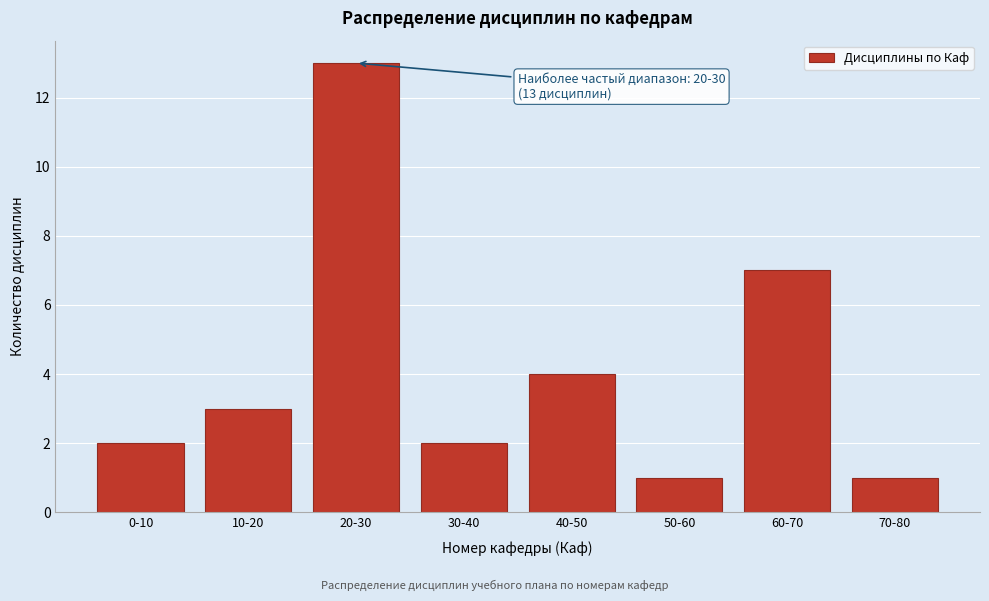

Reading left to right, transcribe all the data shown in this chart.

0-10=2	10-20=3	20-30=13	30-40=2	40-50=4	50-60=1	60-70=7	70-80=1